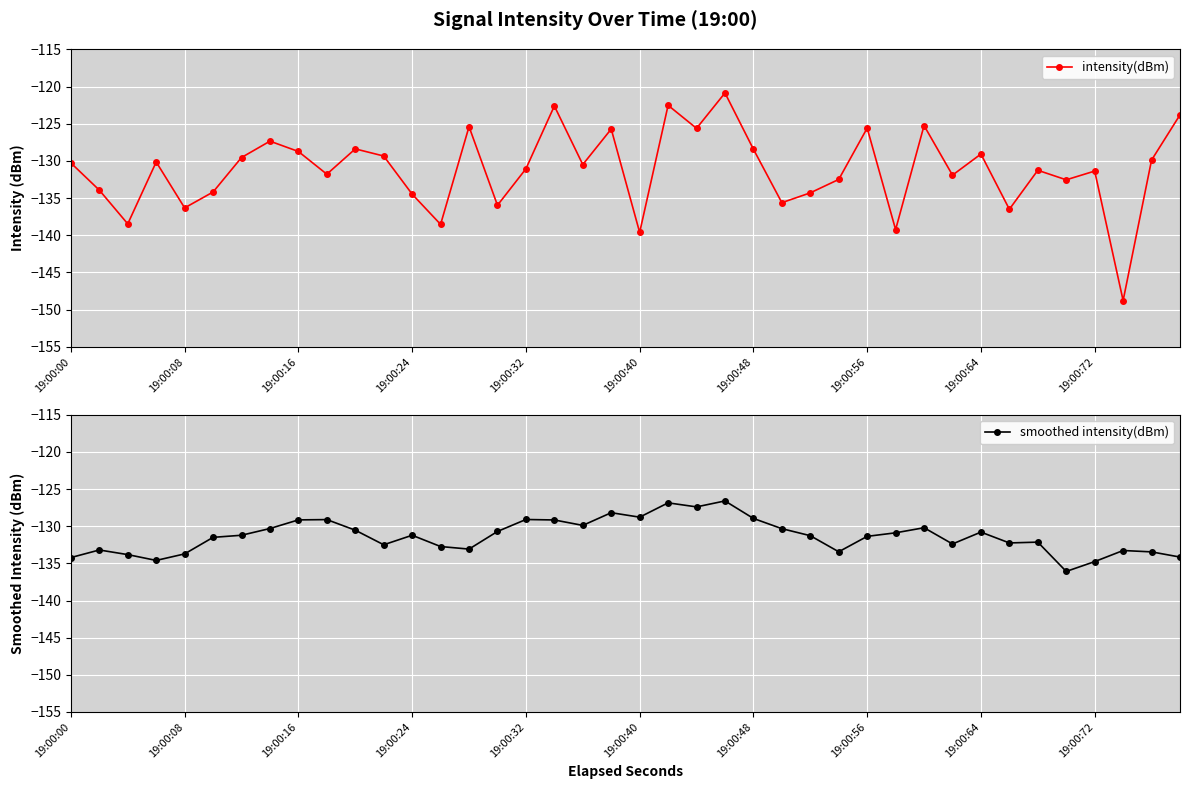

Is it true that smoothed intensity(dBm) equals -90.4 at 19:00:64?

False